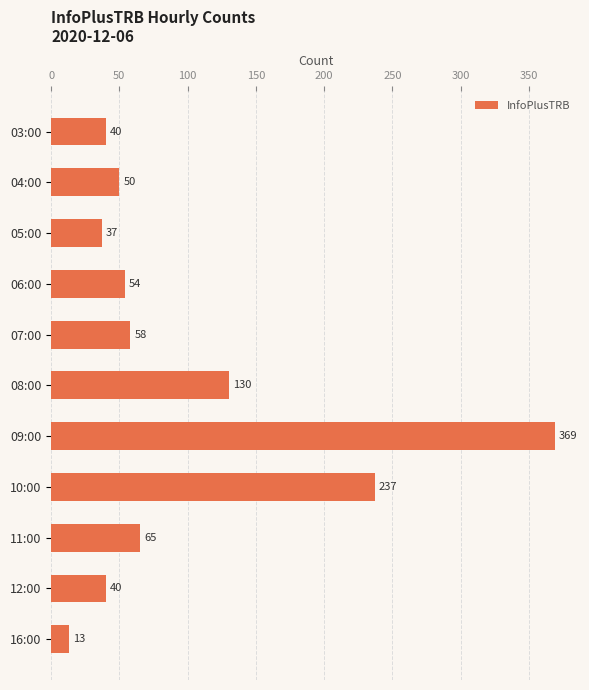

At which category does the chart reach its minimum across all series?

16:00